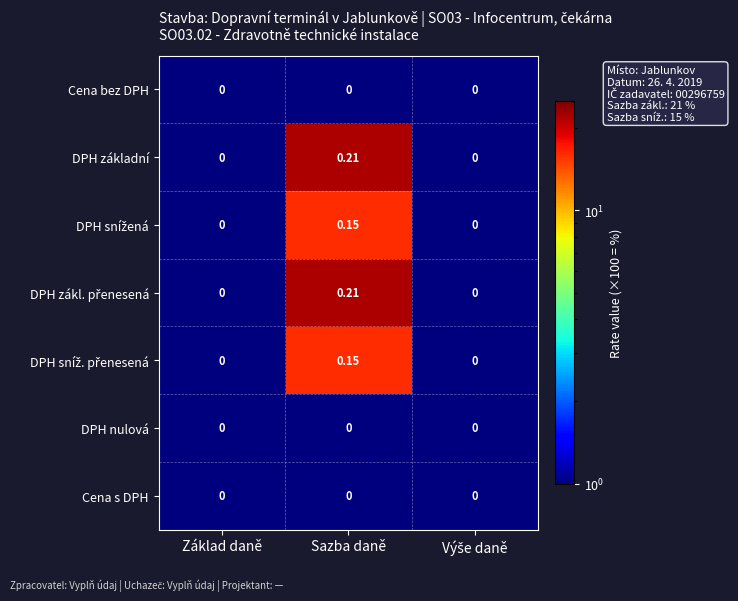

At which category is the sum across all series the highest?

Sazba daně